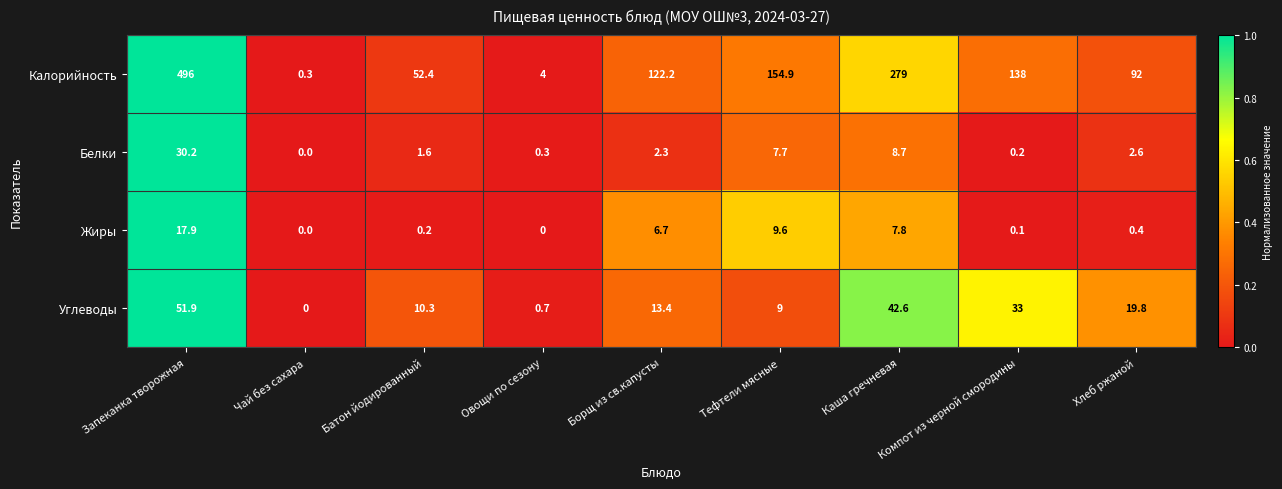

What is the spread (max minus min) of values at Запеканка творожная?

478.1